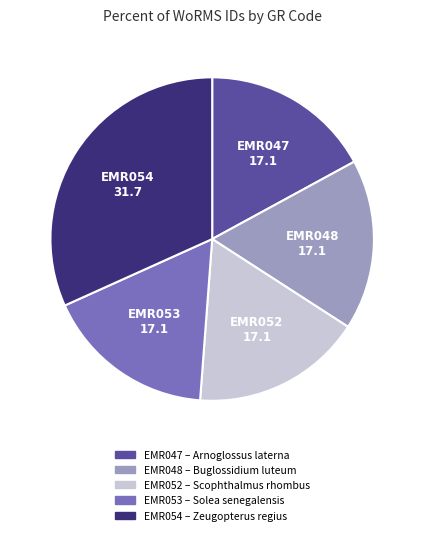

How many slices are in this pie chart?

5